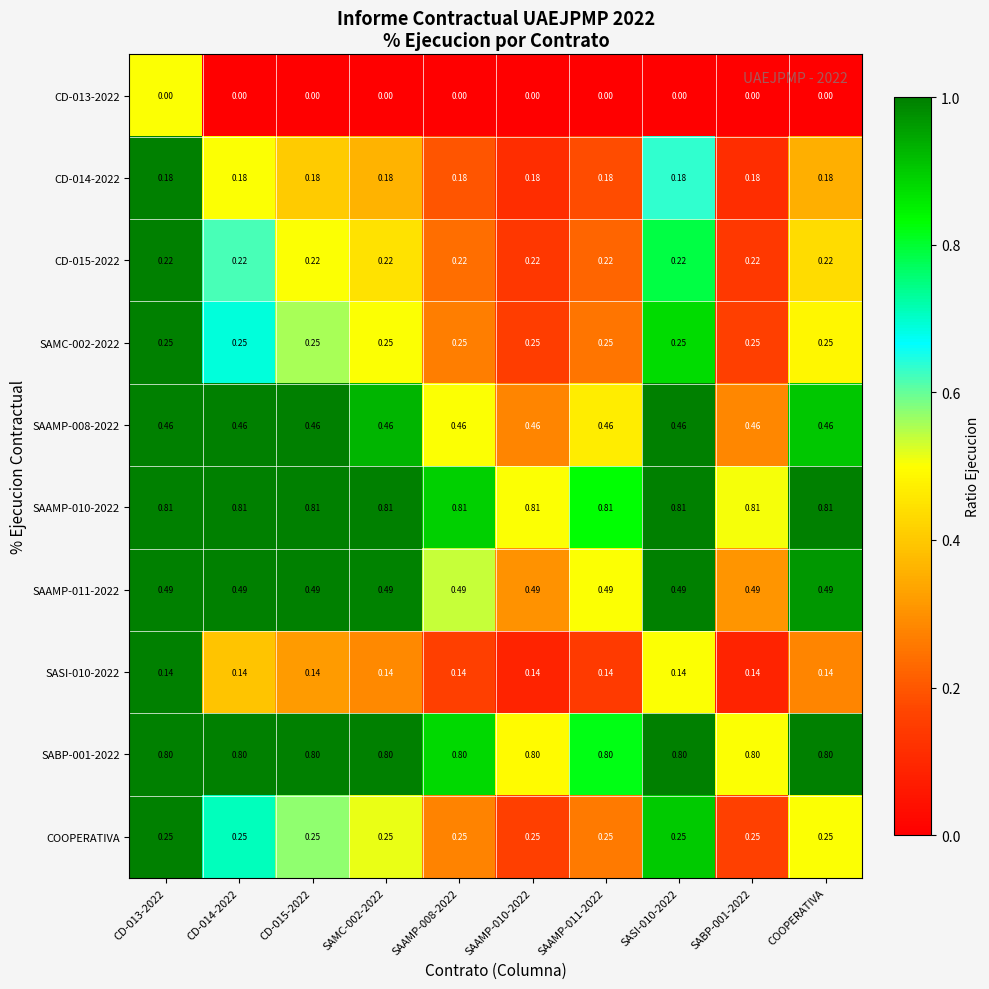

Is the value of SAAMP-010-2022 at CD-015-2022 greater than the value of CD-014-2022 at SAAMP-010-2022?

Yes